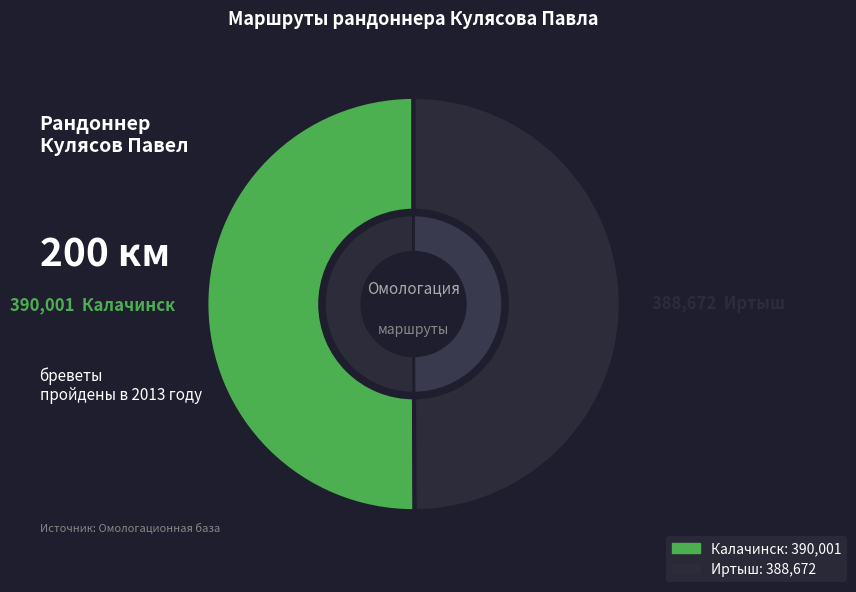

Which slice is the largest?

Калачинск